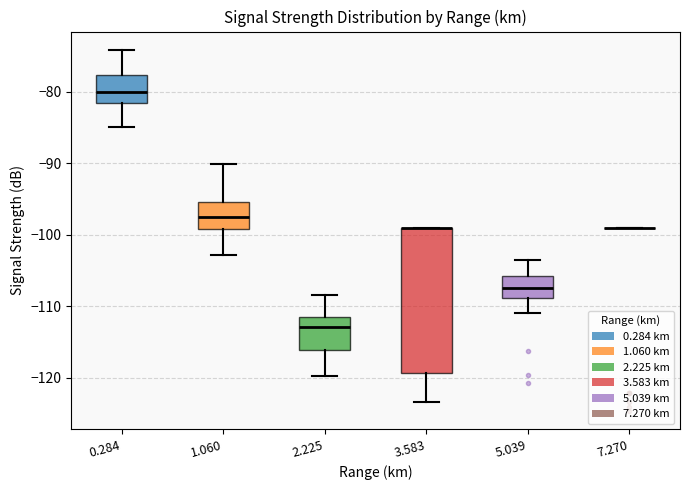

Reading left to right, transcribe this box plot: for each box, give where its median line is, the range the box spans, and where its two whiskers end, as read against the y-axis. The values are not printed on the chart, so give them approximately, as read against the axis.

0.284: median -80, box -82 to -78, whiskers -85 to -74
1.060: median -98, box -99 to -95, whiskers -103 to -90
2.225: median -113, box -116 to -112, whiskers -120 to -108
3.583: median -99 (drawn on the box's upper edge), box -119 to -99, whiskers -123 to -99
5.039: median -107, box -109 to -106, whiskers -111 to -104
7.270: box collapsed to a line at -99, whiskers -99 to -99